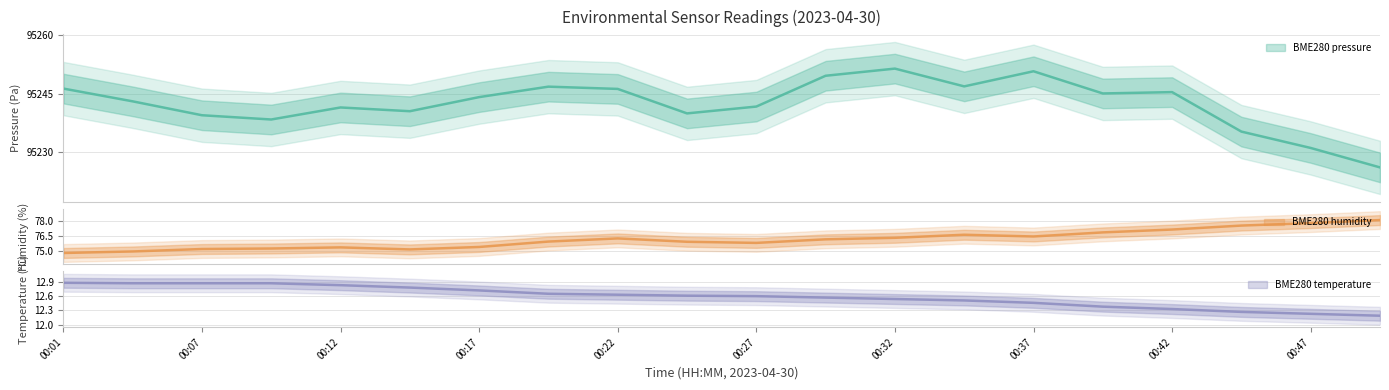

At which category is the sum across all series the highest?

00:32